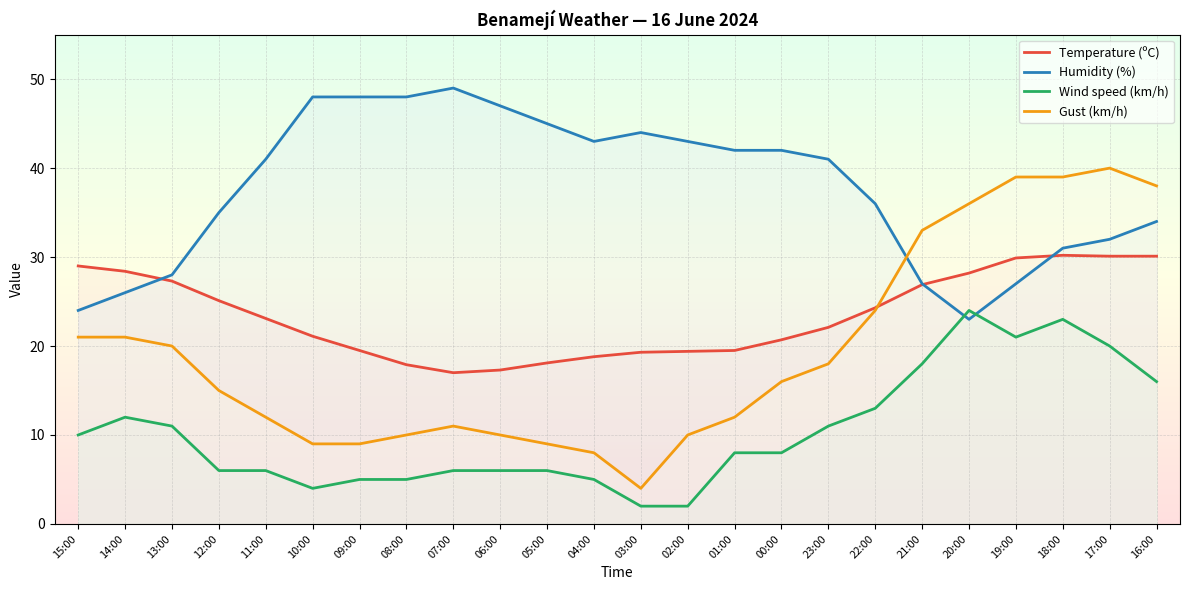

What is the maximum value for Wind speed (km/h)?

24.0